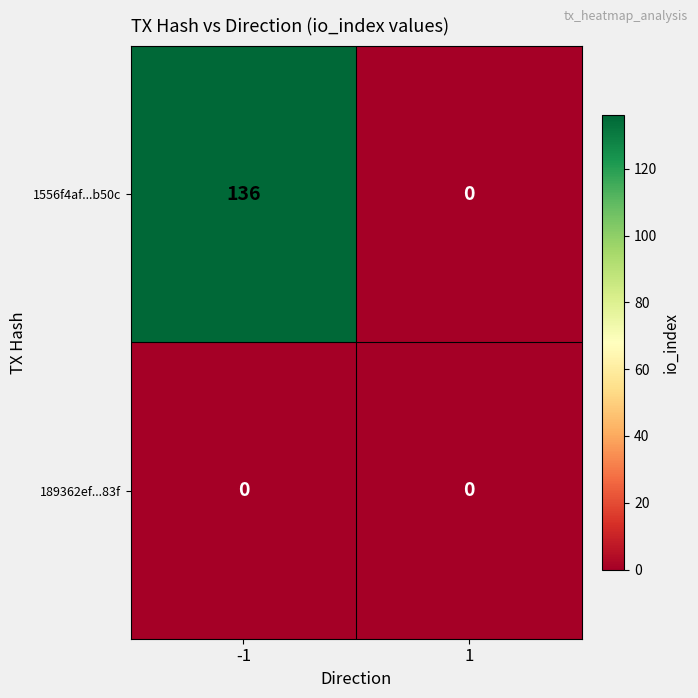

Which series has the widest spread of values?

1556f4af...b50c